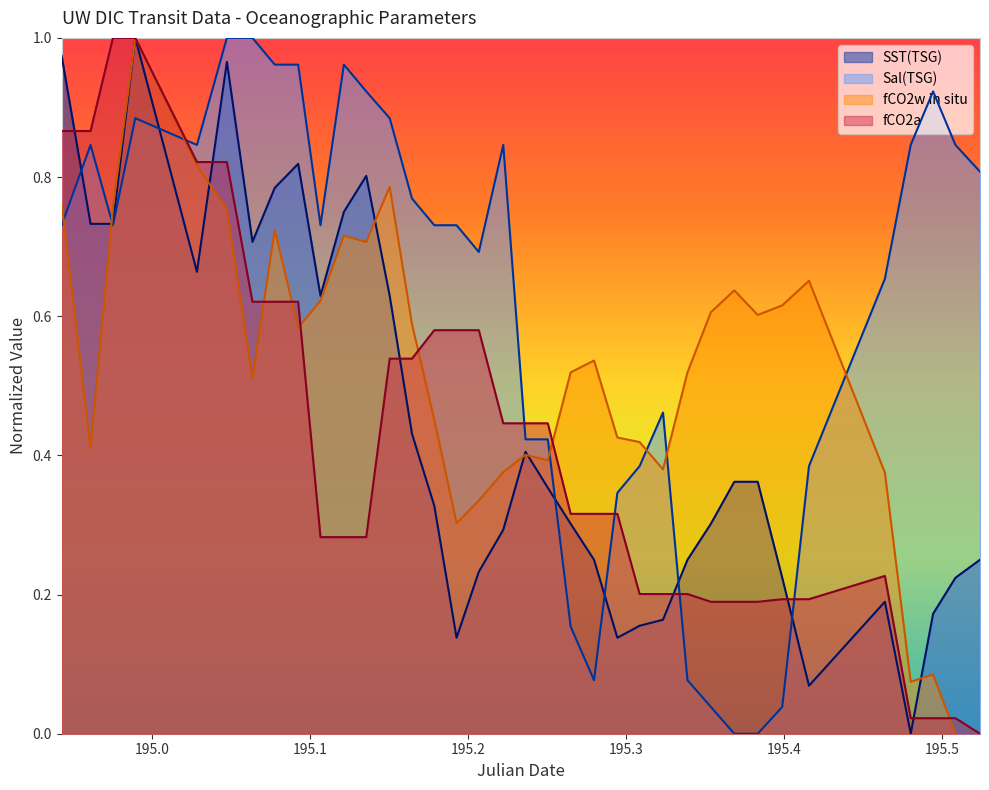

How many intersections are there between SST(TSG) and fCO2a?

6